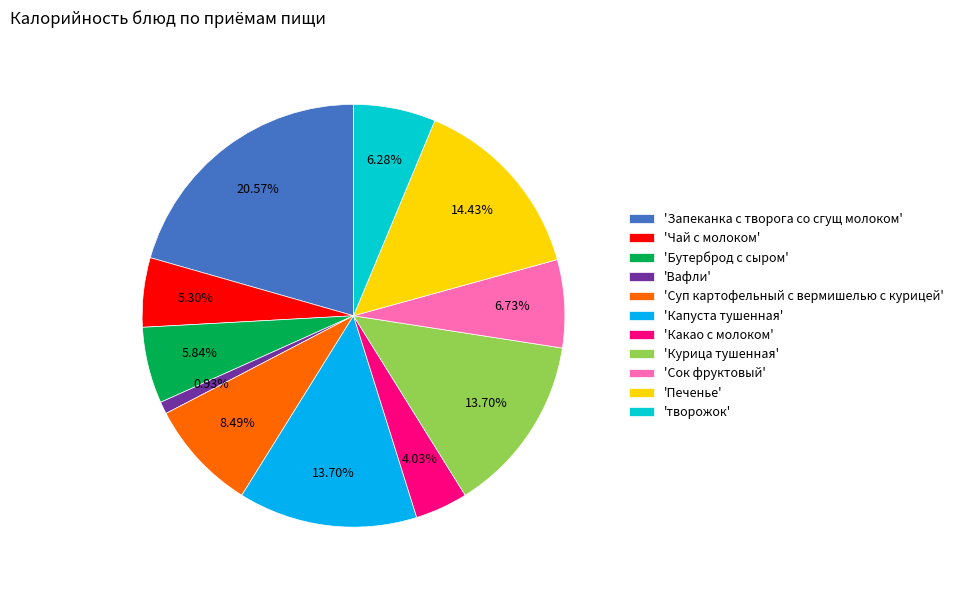

Which has a higher value, 'Запеканка с творога со сгущ молоком' or 'Печенье'?

'Запеканка с творога со сгущ молоком'